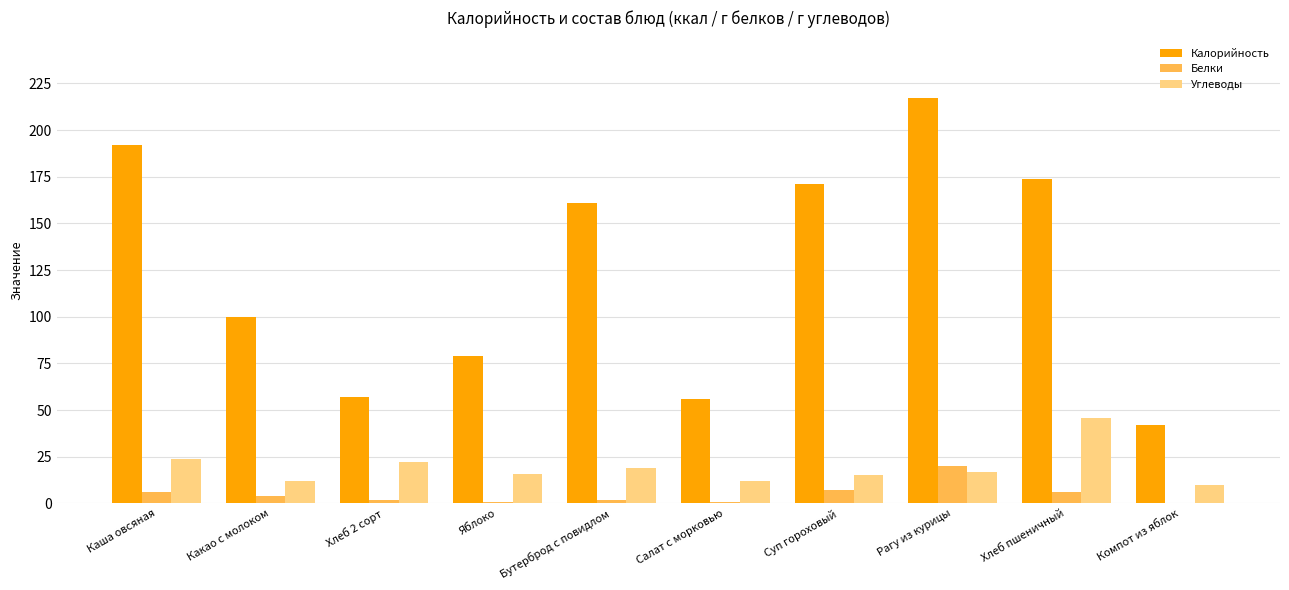

What is the sum of all Белки values?

48.8